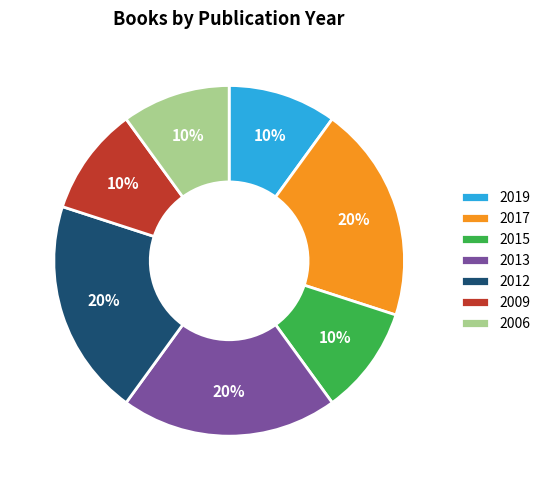

Is there a majority slice in this chart?

No